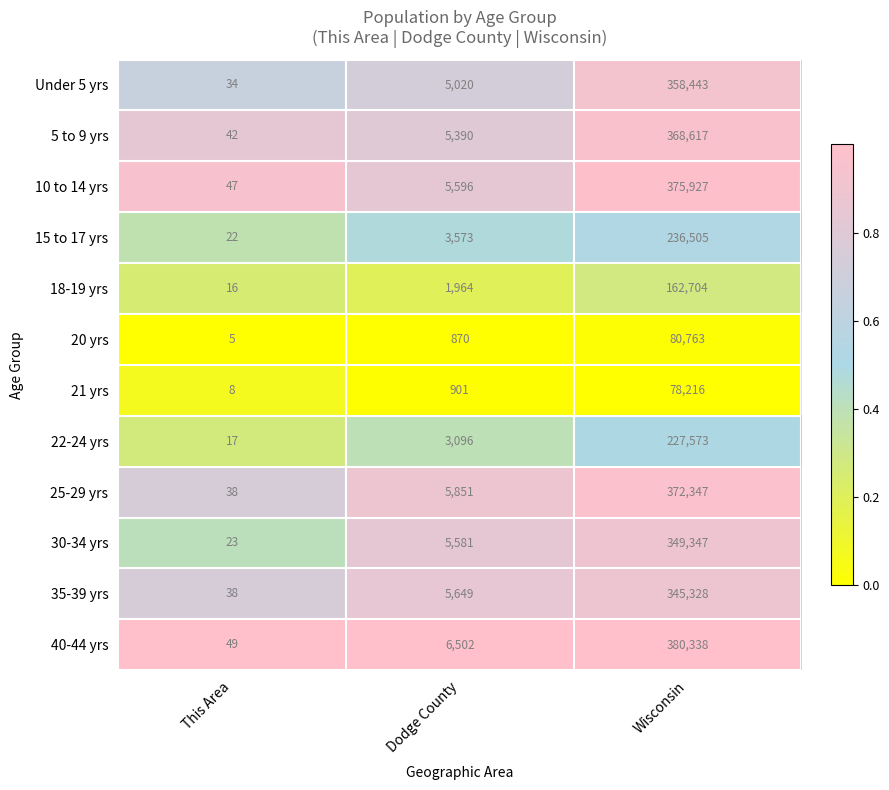

List the series in order of their peak value, highest first.

40-44 yrs, 10 to 14 yrs, 25-29 yrs, 5 to 9 yrs, Under 5 yrs, 30-34 yrs, 35-39 yrs, 15 to 17 yrs, 22-24 yrs, 18-19 yrs, 20 yrs, 21 yrs